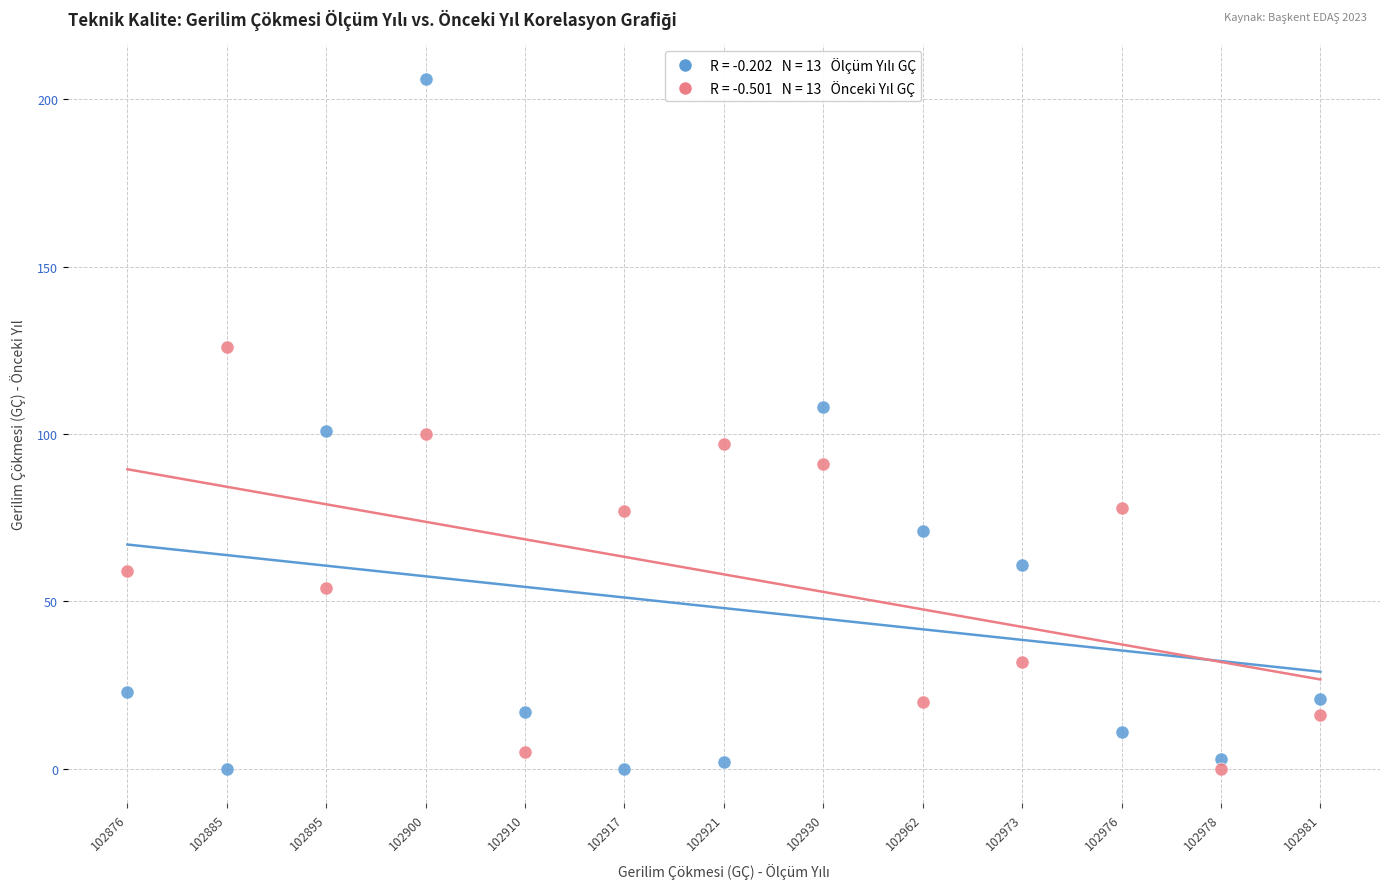

Across all data points, what is the range of Y values (max minus min)?

206